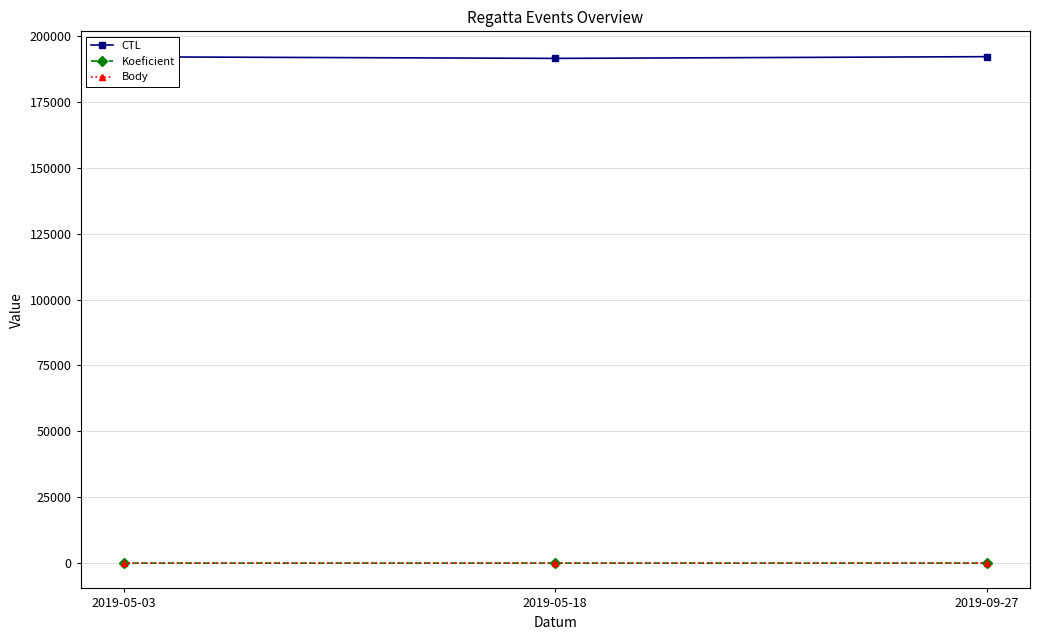

Does the chart have visible grid lines?

Yes